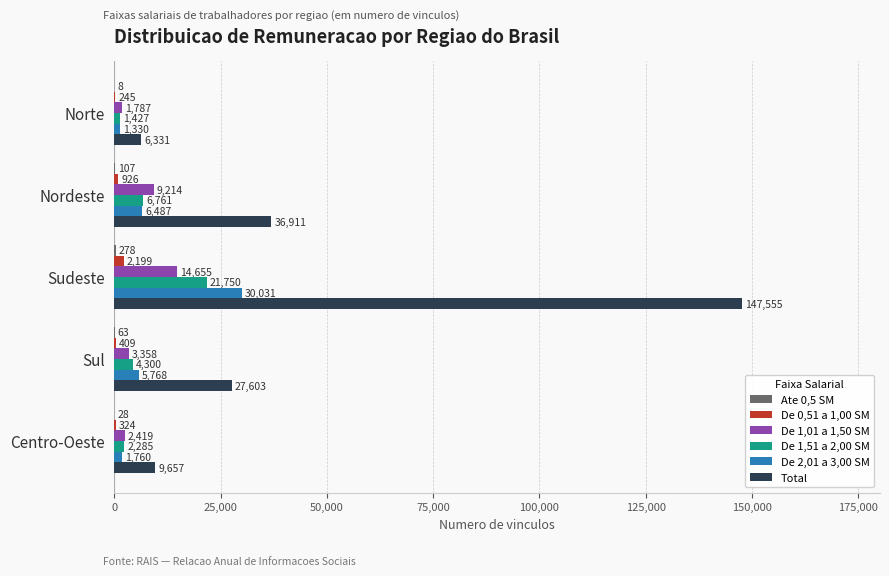

What value does the De 2,01 a 3,00 SM series have at Sul?

5768